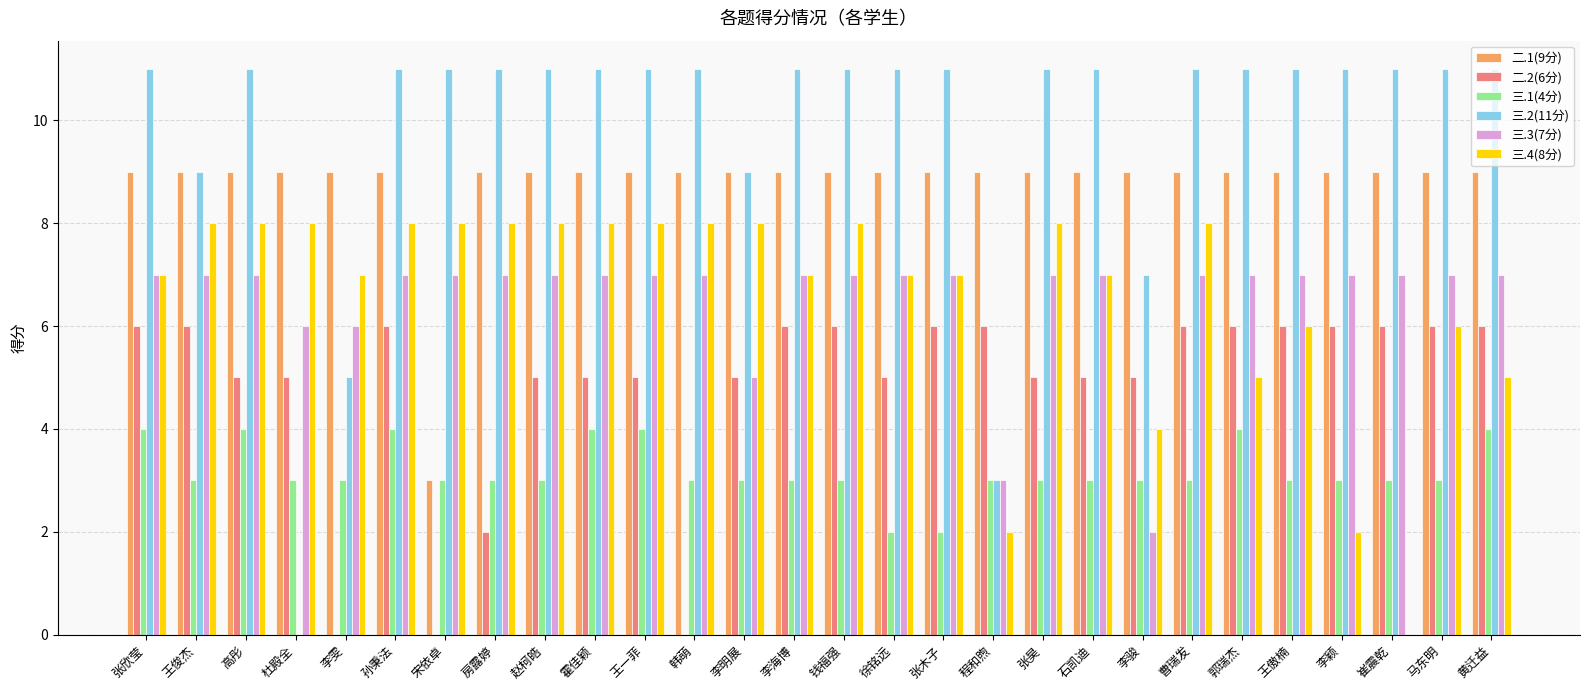

What is the average value of the 三.3(7分) series?

7